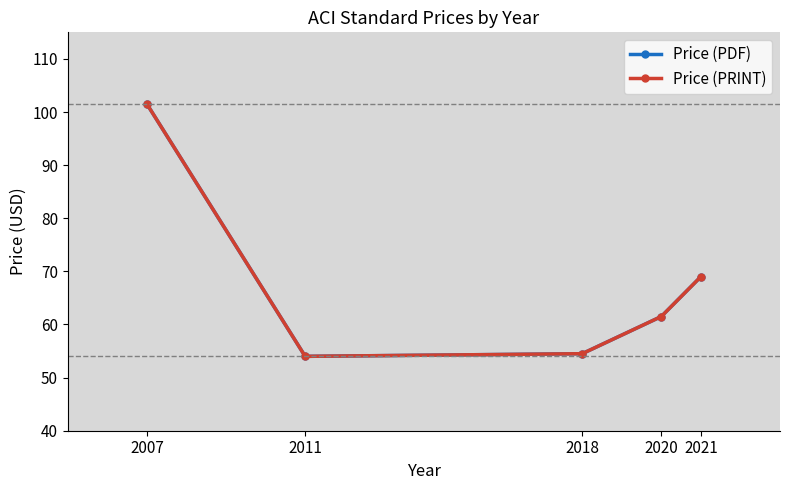

Does the chart have visible grid lines?

No